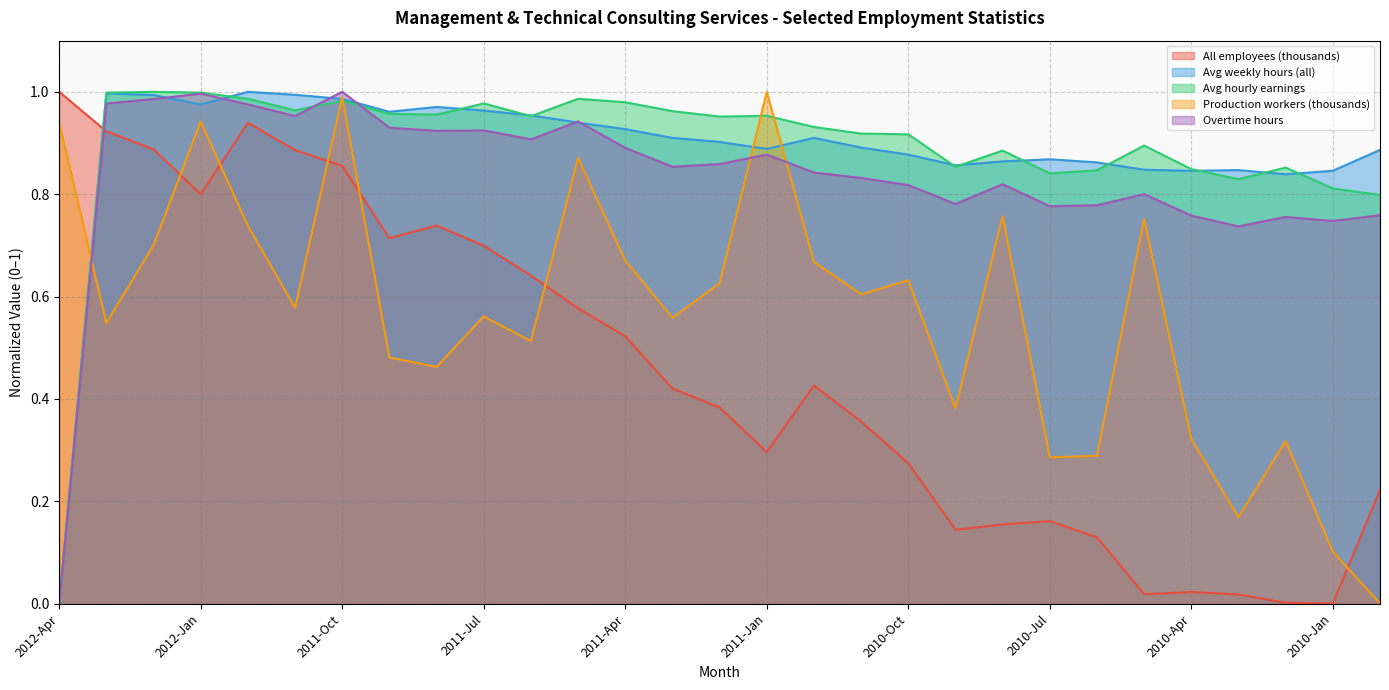

What is the average value of the Avg hourly earnings series?

0.9